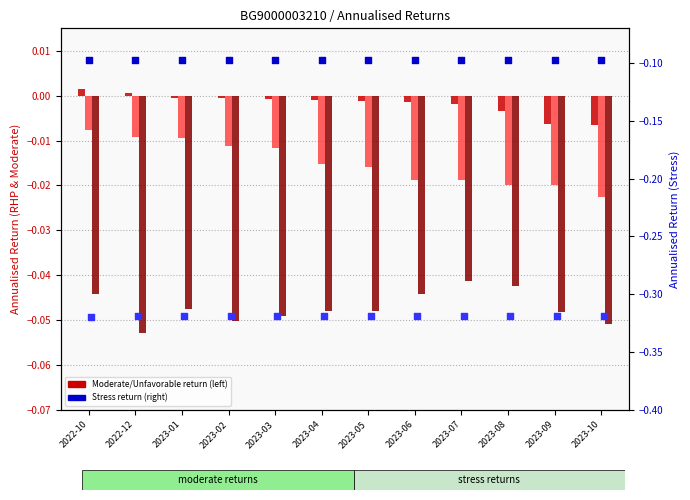

At how many categories does at least one series exceed 0?

2